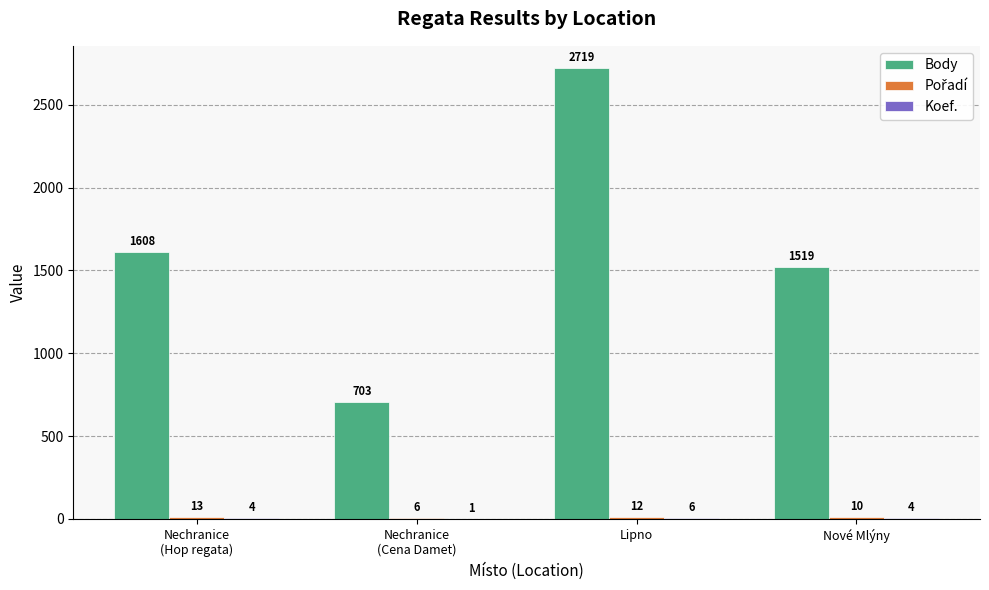

Which series has the largest range (max minus min)?

Body